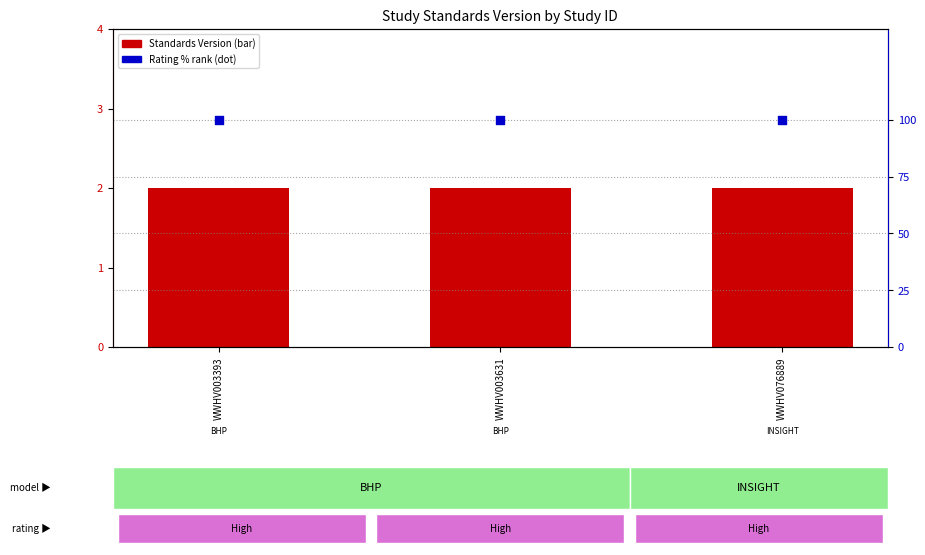

At which category is the sum across all series the highest?

WWHV003393